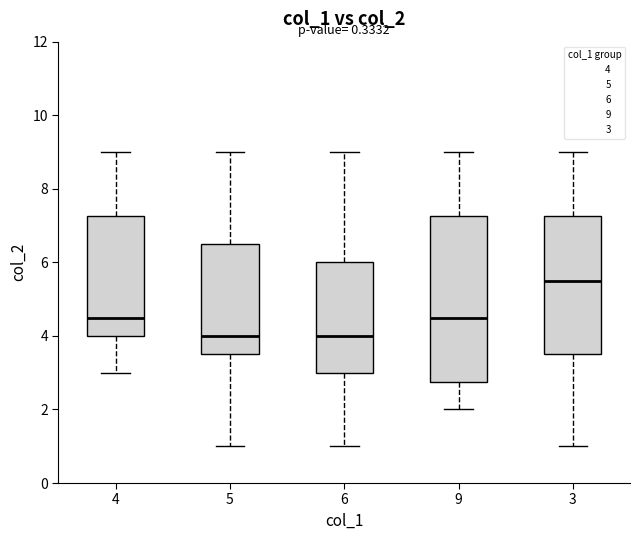

Reading left to right, read every box against the y-axis: the position of its median line, the range the box covers, and the ends of its whiskers. The values are not printed on the chart, so give them approximately, as read against the axis.

4: median 4.6, box 4.0 to 7.2, whiskers 3.0 to 9.0
5: median 4.0, box 3.6 to 6.6, whiskers 1.0 to 9.0
6: median 4.0, box 3.0 to 6.0, whiskers 1.0 to 9.0
9: median 4.6, box 2.8 to 7.2, whiskers 2.0 to 9.0
3: median 5.6, box 3.6 to 7.2, whiskers 1.0 to 9.0